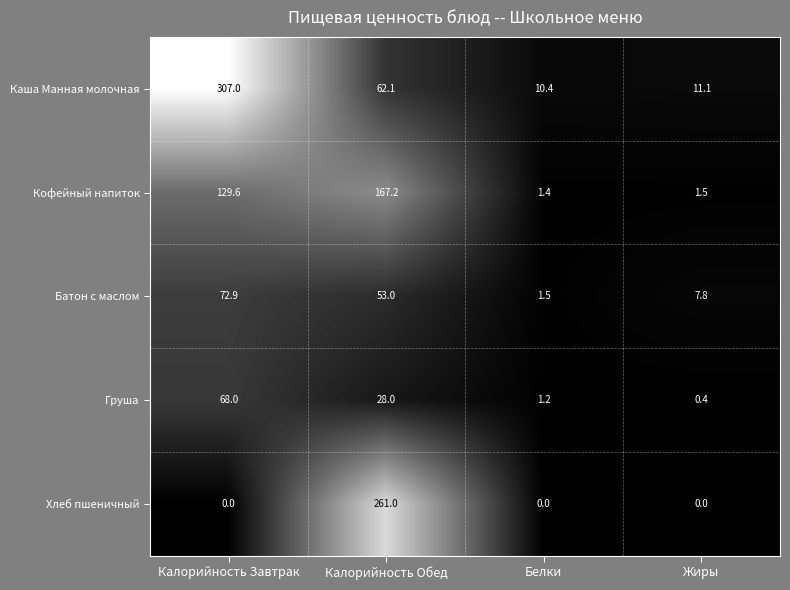

Rank the series at Белки from highest to lowest value.

Каша Манная молочная, Батон с маслом, Кофейный напиток, Груша, Хлеб пшеничный